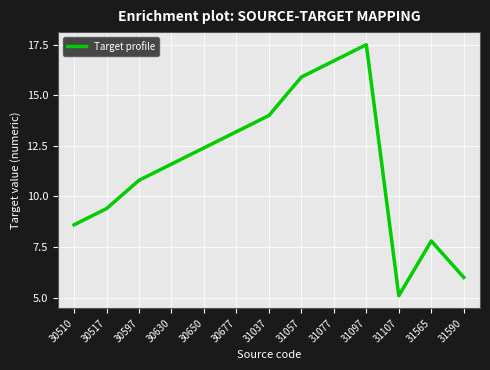

Rank the categories by value from lowest to highest.

31107, 31590, 31565, 30510, 30517, 30597, 30630, 30650, 30677, 31037, 31057, 31077, 31097